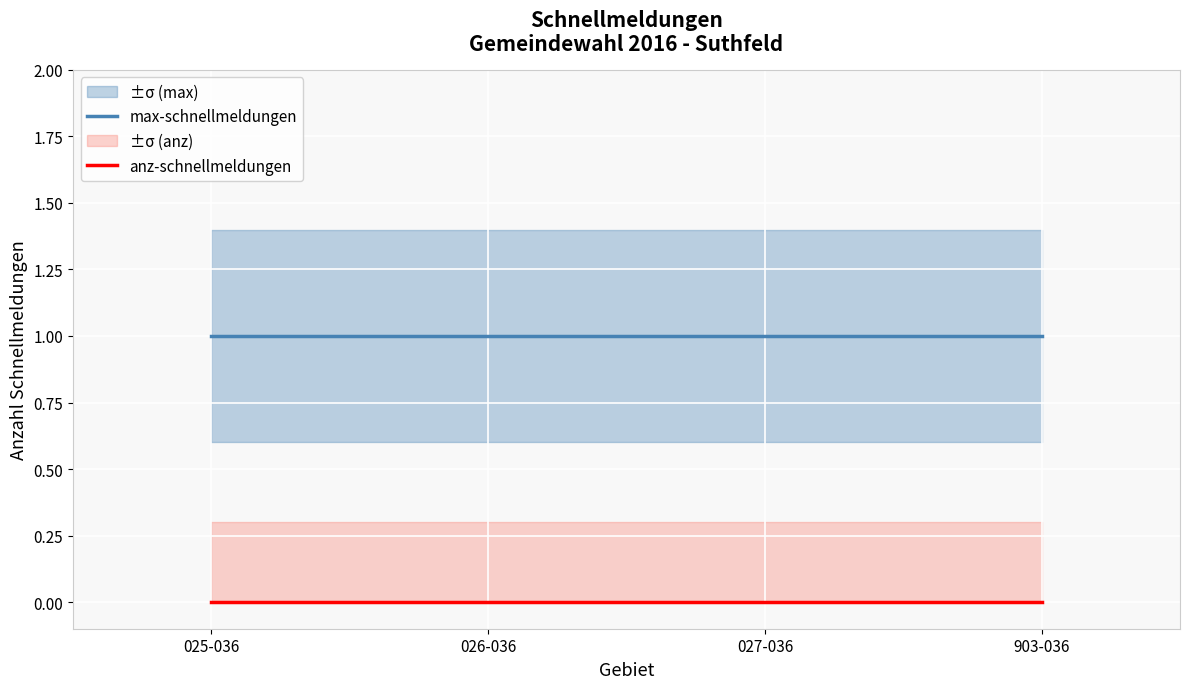

What is the spread (max minus min) of values at 903-036?

1